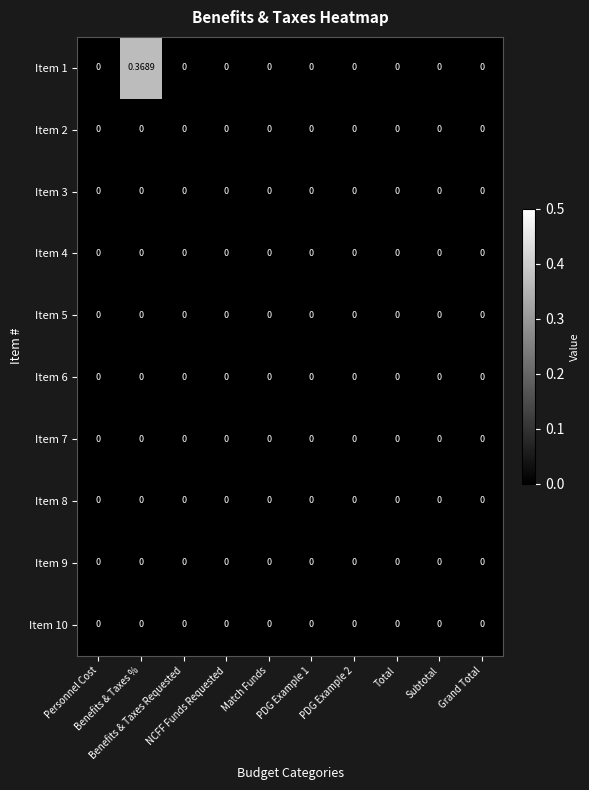

Count the number of data series in this chart.

10